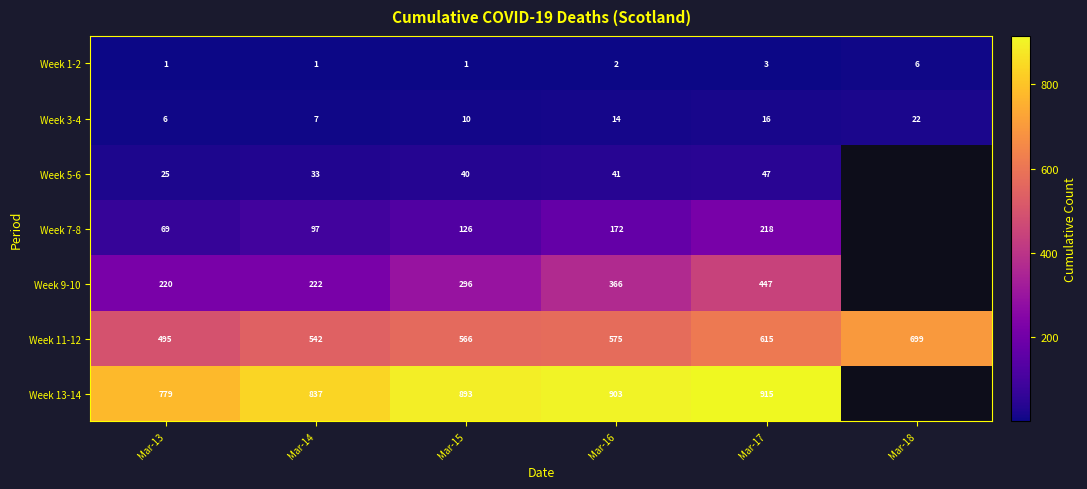

What is the approximate value of Week 11-12 at Mar-14, to the nearest 50?

550